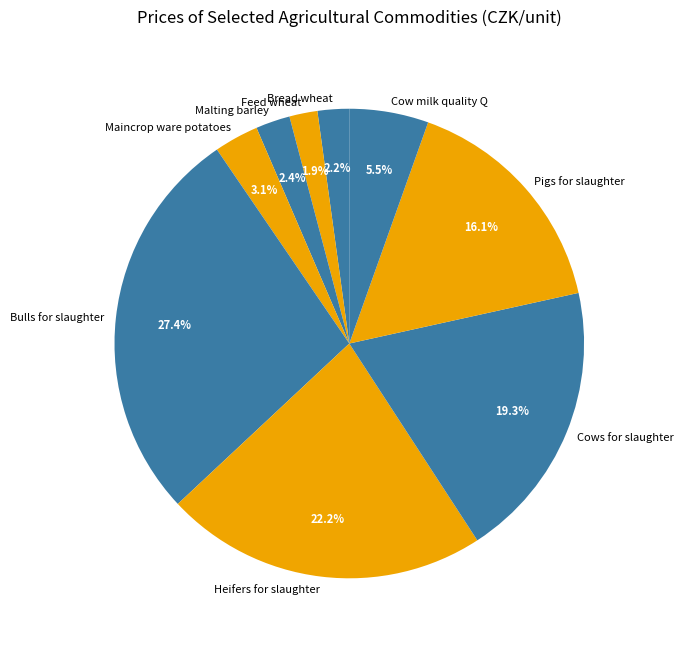

What is the ratio of the value at Bulls for slaughter to the value at Cows for slaughter?

1.4